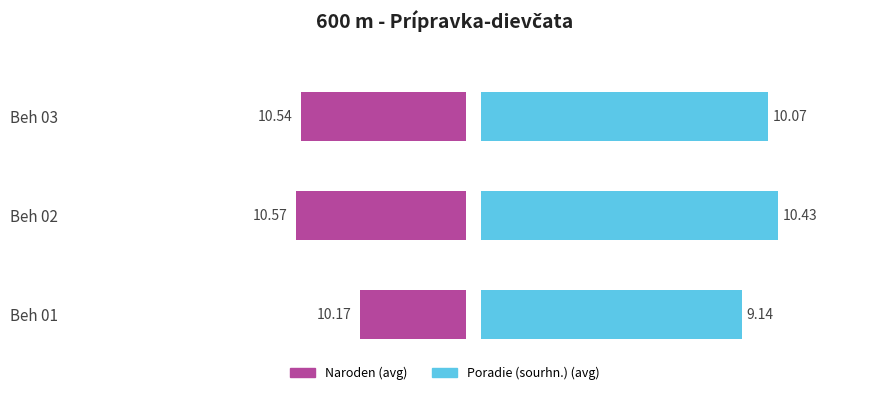

Is the value of Naroden (avg) at Beh 02 greater than the value of Poradie (sourhn.) (avg) at Beh 01?

Yes